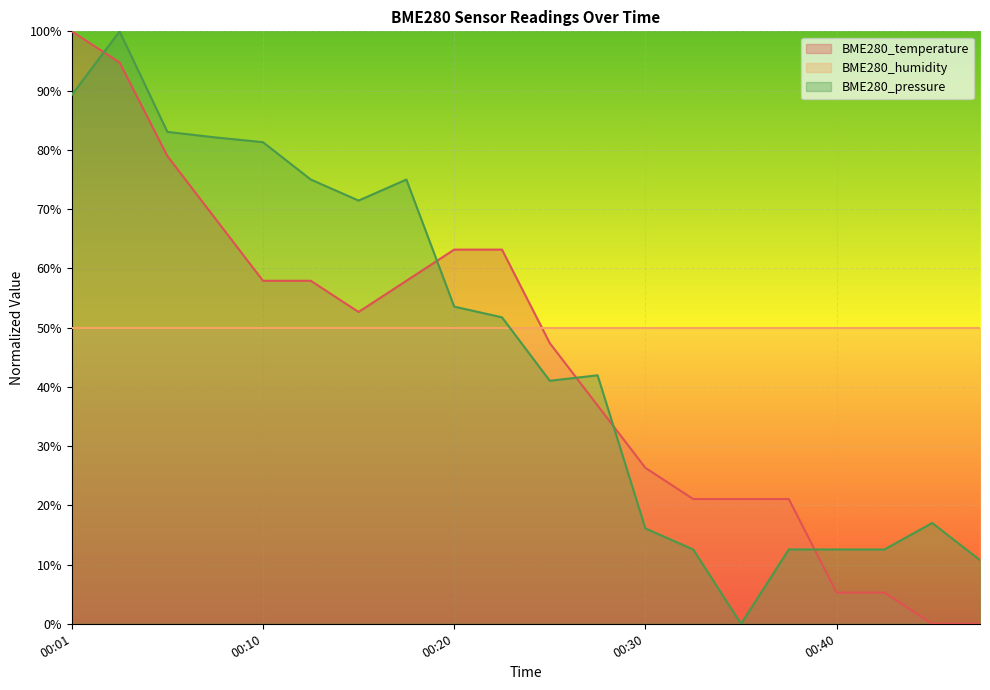

At how many categories does at least one series exceed 28?

20